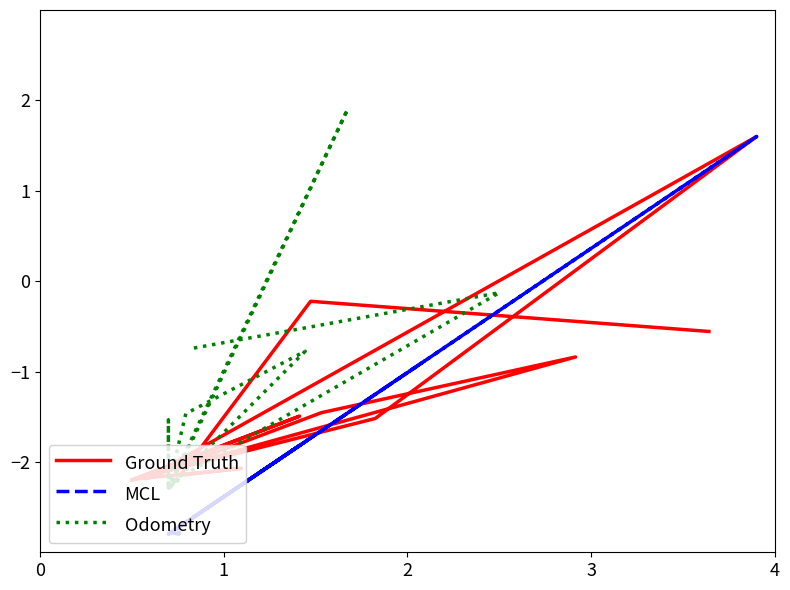

In Odometry, how many points are lower than both neighbors (excluding endpoints)?

4